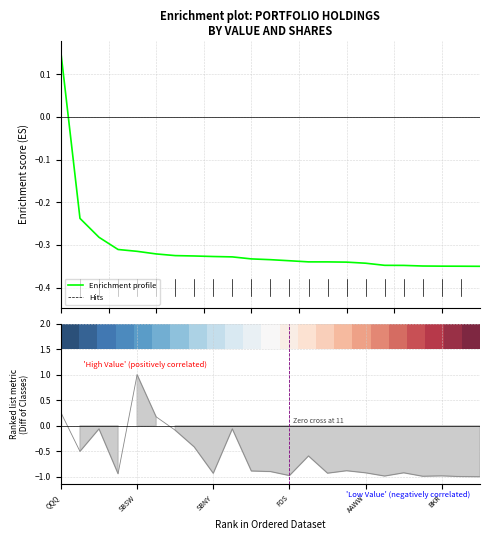

What position from the left is BKR?

6